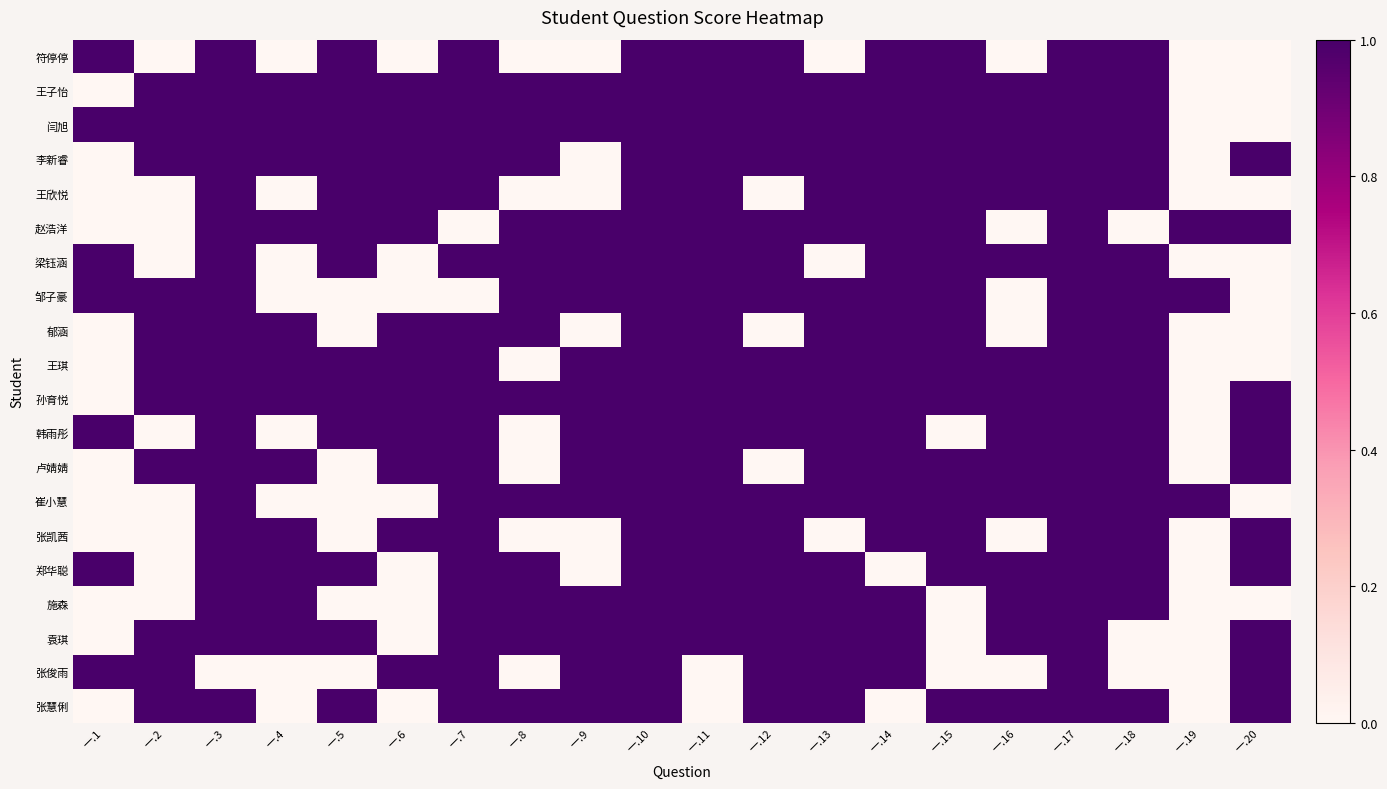

Reading left to right, transcribe all the data shown in this chart.

符停停: 一.1=1	一.2=0	一.3=1	一.4=0	一.5=1	一.6=0	一.7=1	一.8=0	一.9=0	一.10=1	一.11=1	一.12=1	一.13=0	一.14=1	一.15=1	一.16=0	一.17=1	一.18=1	一.19=0	一.20=0
王子怡: 一.1=0	一.2=1	一.3=1	一.4=1	一.5=1	一.6=1	一.7=1	一.8=1	一.9=1	一.10=1	一.11=1	一.12=1	一.13=1	一.14=1	一.15=1	一.16=1	一.17=1	一.18=1	一.19=0	一.20=0
闫旭: 一.1=1	一.2=1	一.3=1	一.4=1	一.5=1	一.6=1	一.7=1	一.8=1	一.9=1	一.10=1	一.11=1	一.12=1	一.13=1	一.14=1	一.15=1	一.16=1	一.17=1	一.18=1	一.19=0	一.20=0
李新睿: 一.1=0	一.2=1	一.3=1	一.4=1	一.5=1	一.6=1	一.7=1	一.8=1	一.9=0	一.10=1	一.11=1	一.12=1	一.13=1	一.14=1	一.15=1	一.16=1	一.17=1	一.18=1	一.19=0	一.20=1
王欣悦: 一.1=0	一.2=0	一.3=1	一.4=0	一.5=1	一.6=1	一.7=1	一.8=0	一.9=0	一.10=1	一.11=1	一.12=0	一.13=1	一.14=1	一.15=1	一.16=1	一.17=1	一.18=1	一.19=0	一.20=0
赵浩洋: 一.1=0	一.2=0	一.3=1	一.4=1	一.5=1	一.6=1	一.7=0	一.8=1	一.9=1	一.10=1	一.11=1	一.12=1	一.13=1	一.14=1	一.15=1	一.16=0	一.17=1	一.18=0	一.19=1	一.20=1
梁钰涵: 一.1=1	一.2=0	一.3=1	一.4=0	一.5=1	一.6=0	一.7=1	一.8=1	一.9=1	一.10=1	一.11=1	一.12=1	一.13=0	一.14=1	一.15=1	一.16=1	一.17=1	一.18=1	一.19=0	一.20=0
邹子豪: 一.1=1	一.2=1	一.3=1	一.4=0	一.5=0	一.6=0	一.7=0	一.8=1	一.9=1	一.10=1	一.11=1	一.12=1	一.13=1	一.14=1	一.15=1	一.16=0	一.17=1	一.18=1	一.19=1	一.20=0
郁涵: 一.1=0	一.2=1	一.3=1	一.4=1	一.5=0	一.6=1	一.7=1	一.8=1	一.9=0	一.10=1	一.11=1	一.12=0	一.13=1	一.14=1	一.15=1	一.16=0	一.17=1	一.18=1	一.19=0	一.20=0
王琪: 一.1=0	一.2=1	一.3=1	一.4=1	一.5=1	一.6=1	一.7=1	一.8=0	一.9=1	一.10=1	一.11=1	一.12=1	一.13=1	一.14=1	一.15=1	一.16=1	一.17=1	一.18=1	一.19=0	一.20=0
孙育悦: 一.1=0	一.2=1	一.3=1	一.4=1	一.5=1	一.6=1	一.7=1	一.8=1	一.9=1	一.10=1	一.11=1	一.12=1	一.13=1	一.14=1	一.15=1	一.16=1	一.17=1	一.18=1	一.19=0	一.20=1
韩雨彤: 一.1=1	一.2=0	一.3=1	一.4=0	一.5=1	一.6=1	一.7=1	一.8=0	一.9=1	一.10=1	一.11=1	一.12=1	一.13=1	一.14=1	一.15=0	一.16=1	一.17=1	一.18=1	一.19=0	一.20=1
卢婧婧: 一.1=0	一.2=1	一.3=1	一.4=1	一.5=0	一.6=1	一.7=1	一.8=0	一.9=1	一.10=1	一.11=1	一.12=0	一.13=1	一.14=1	一.15=1	一.16=1	一.17=1	一.18=1	一.19=0	一.20=1
崔小慧: 一.1=0	一.2=0	一.3=1	一.4=0	一.5=0	一.6=0	一.7=1	一.8=1	一.9=1	一.10=1	一.11=1	一.12=1	一.13=1	一.14=1	一.15=1	一.16=1	一.17=1	一.18=1	一.19=1	一.20=0
张凯茜: 一.1=0	一.2=0	一.3=1	一.4=1	一.5=0	一.6=1	一.7=1	一.8=0	一.9=0	一.10=1	一.11=1	一.12=1	一.13=0	一.14=1	一.15=1	一.16=0	一.17=1	一.18=1	一.19=0	一.20=1
郑华聪: 一.1=1	一.2=0	一.3=1	一.4=1	一.5=1	一.6=0	一.7=1	一.8=1	一.9=0	一.10=1	一.11=1	一.12=1	一.13=1	一.14=0	一.15=1	一.16=1	一.17=1	一.18=1	一.19=0	一.20=1
施森: 一.1=0	一.2=0	一.3=1	一.4=1	一.5=0	一.6=0	一.7=1	一.8=1	一.9=1	一.10=1	一.11=1	一.12=1	一.13=1	一.14=1	一.15=0	一.16=1	一.17=1	一.18=1	一.19=0	一.20=0
袁琪: 一.1=0	一.2=1	一.3=1	一.4=1	一.5=1	一.6=0	一.7=1	一.8=1	一.9=1	一.10=1	一.11=1	一.12=1	一.13=1	一.14=1	一.15=0	一.16=1	一.17=1	一.18=0	一.19=0	一.20=1
张俊雨: 一.1=1	一.2=1	一.3=0	一.4=0	一.5=0	一.6=1	一.7=1	一.8=0	一.9=1	一.10=1	一.11=0	一.12=1	一.13=1	一.14=1	一.15=0	一.16=0	一.17=1	一.18=0	一.19=0	一.20=1
张慧俐: 一.1=0	一.2=1	一.3=1	一.4=0	一.5=1	一.6=0	一.7=1	一.8=1	一.9=1	一.10=1	一.11=0	一.12=1	一.13=1	一.14=0	一.15=1	一.16=1	一.17=1	一.18=1	一.19=0	一.20=1